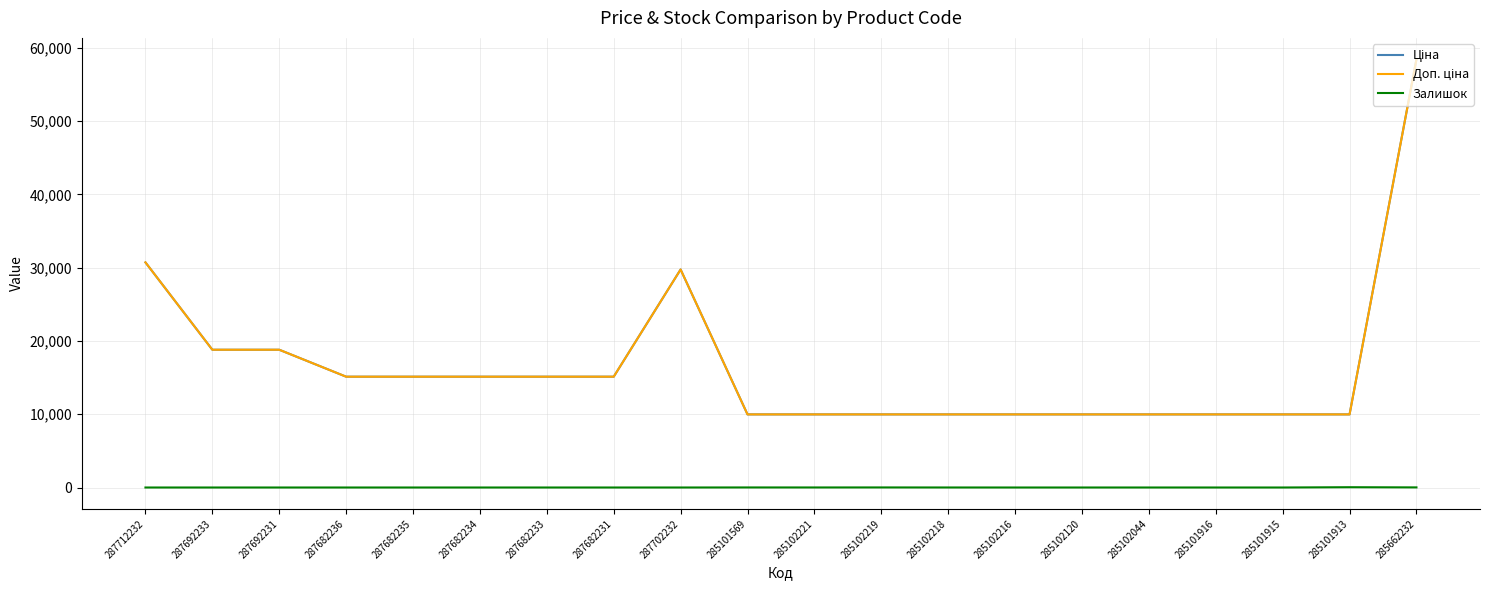

Is it true that Доп. ціна equals 9975.0 at 285102044?

True